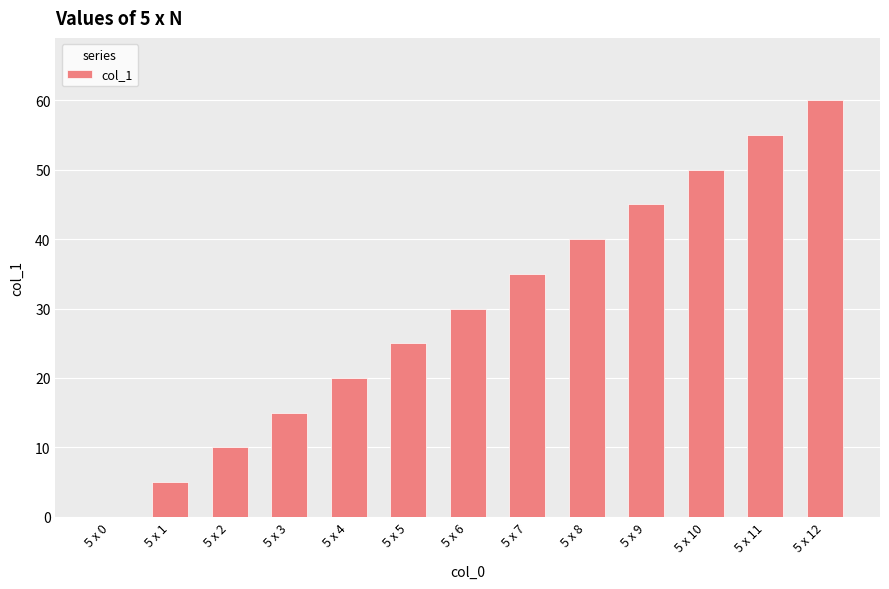

The chart shows a value of 4 at 5 x 2. True or false?

False